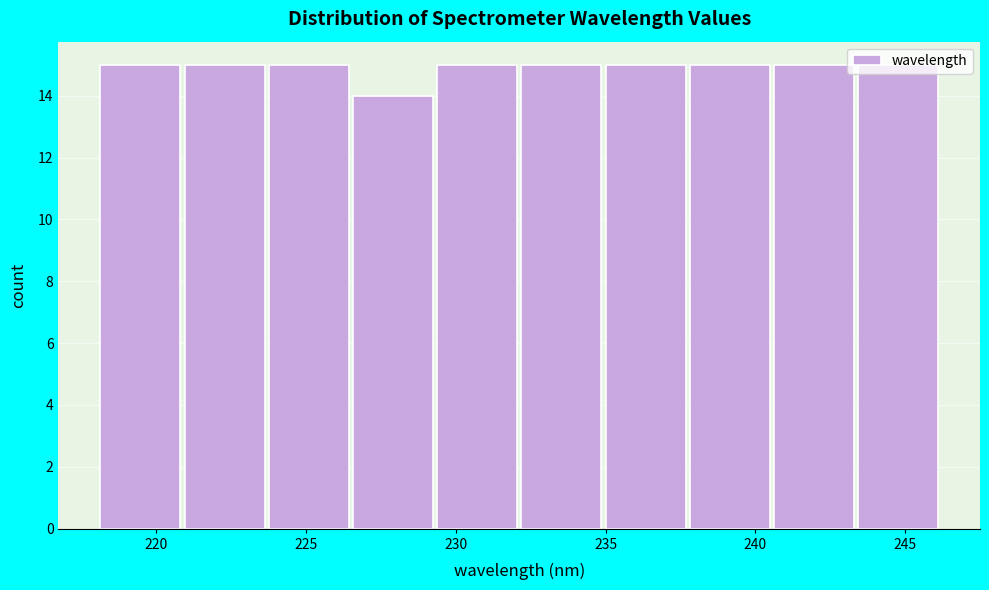

What is the height of the bar covering 218.0 to 221.0 on the x-axis? Neither the bar edges nor the heights are printed on the chart, so give them approximately, as read against the axes.

15